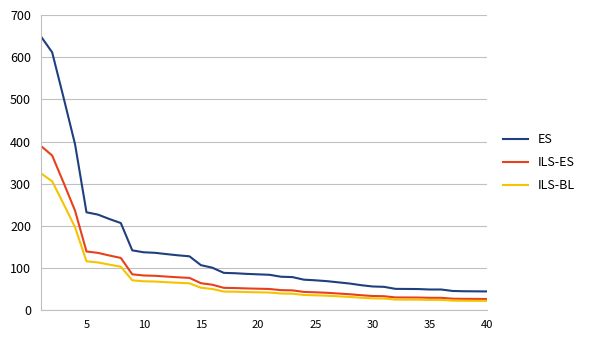

What are all the series names shown in the legend?

ES, ILS-ES, ILS-BL